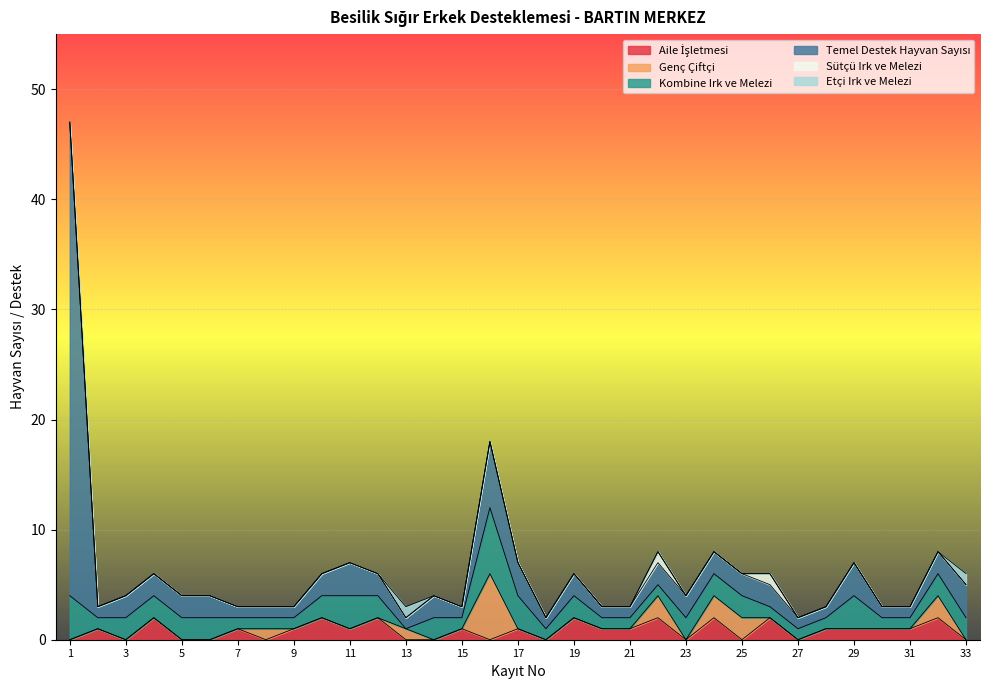

True or false: Aile İşletmesi and Kombine Irk ve Melezi cross at least once.

True